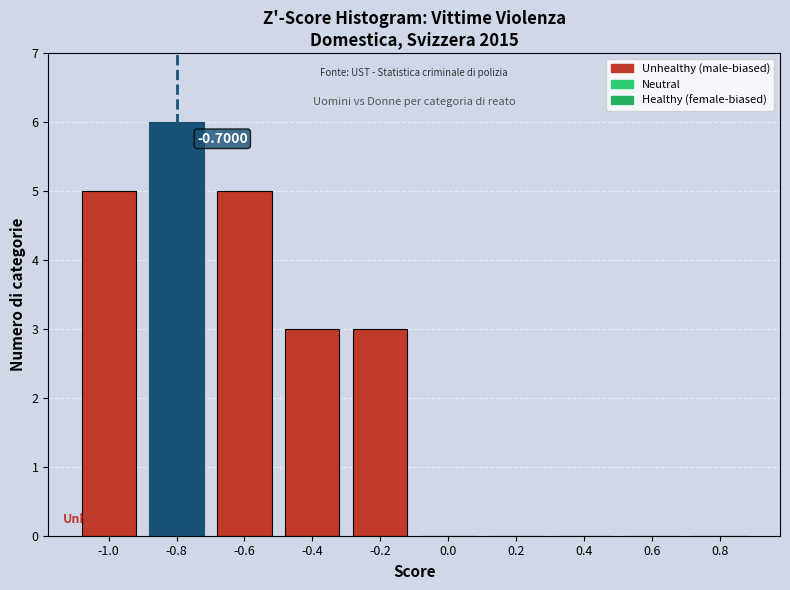

What is the sum of all values?

22